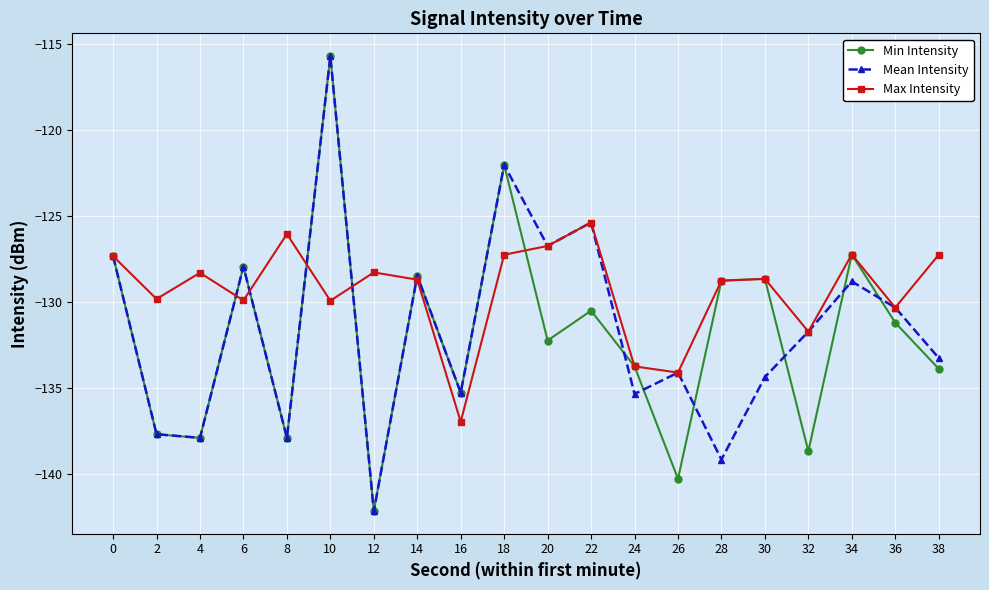

What is the difference between the second highest and second lowest values in the Min Intensity series?

18.2